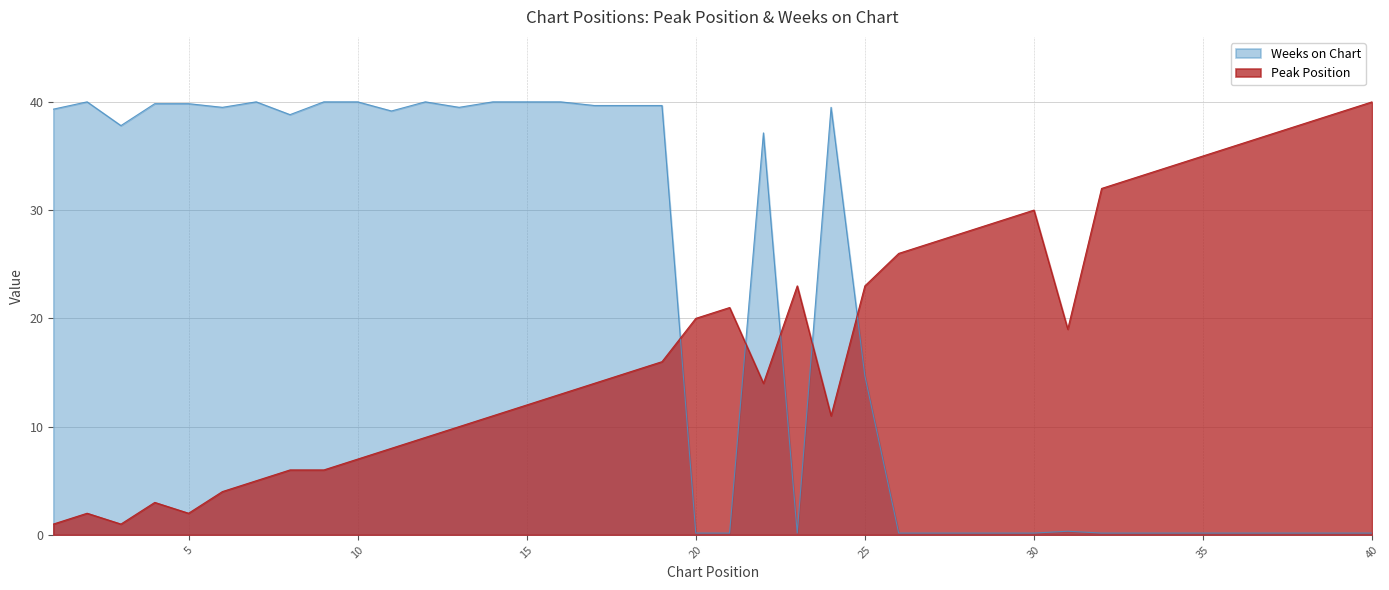

True or false: Peak Position and Weeks on Chart intersect in this chart.

True